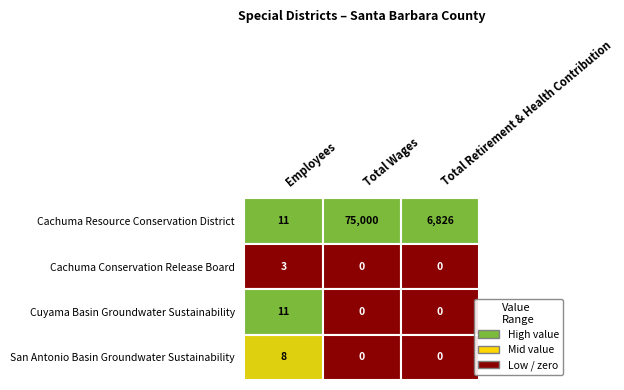

What is the difference between the second highest and minimum values in the Cachuma Resource Conservation District series?

6815